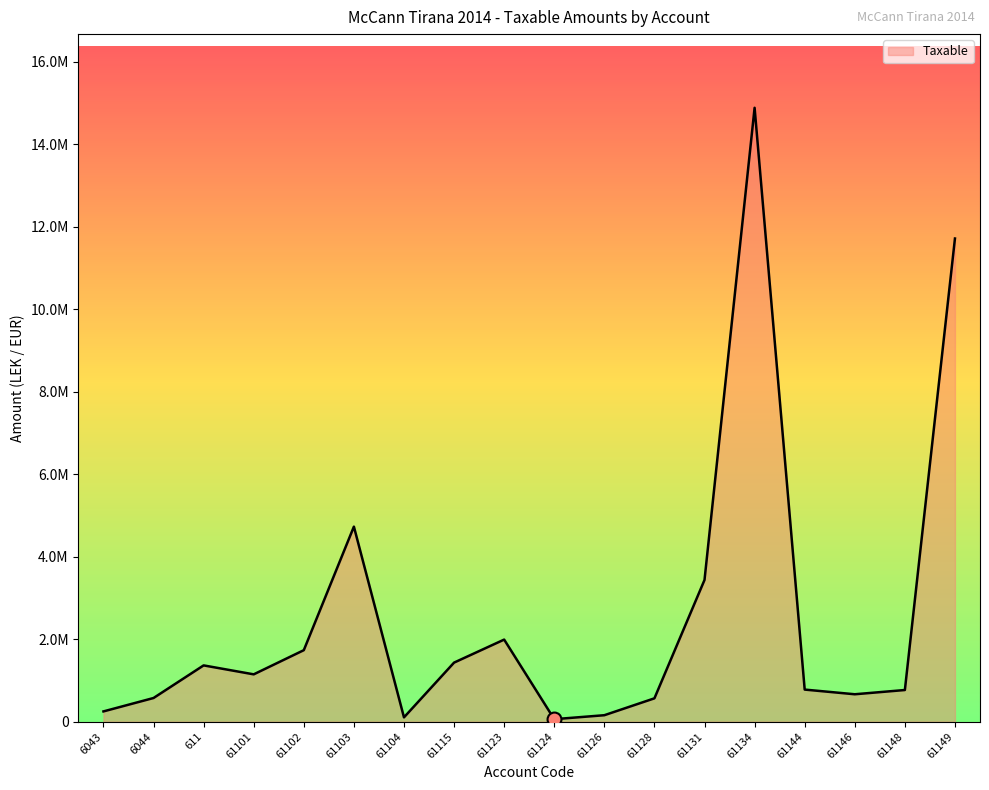

Is this an area chart (filled region under the line)?

Yes